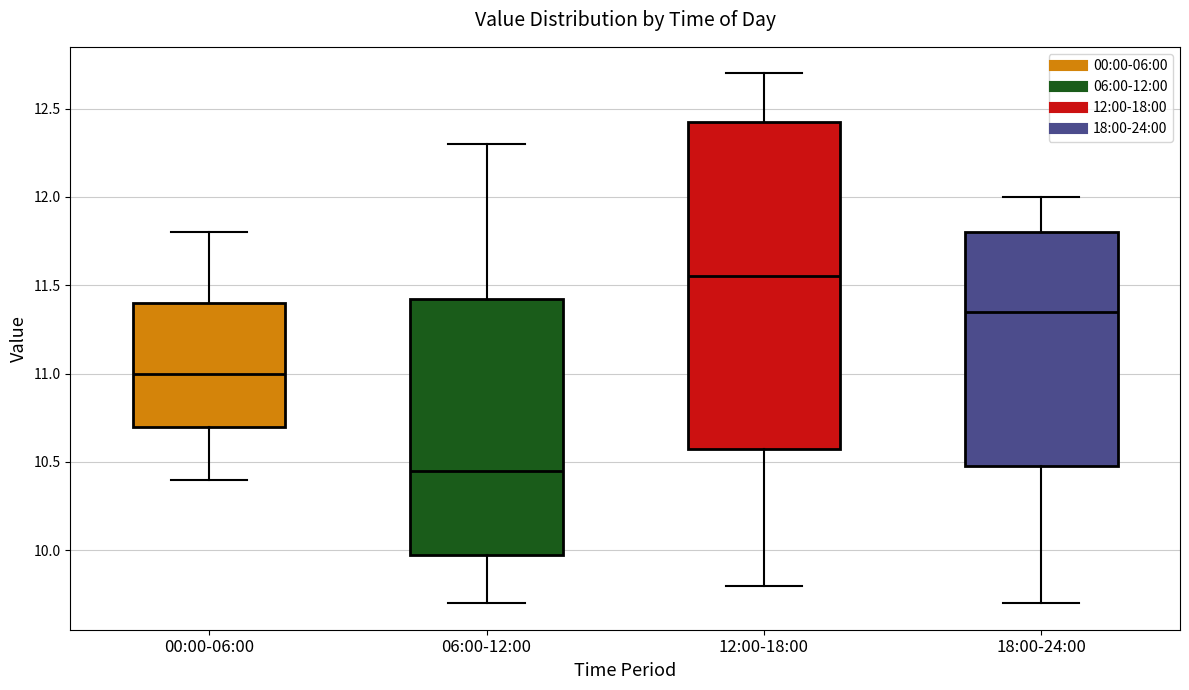

Reading left to right, transcribe this box plot: for each box, give where its median line is, the range the box spans, and where its two whiskers end, as read against the y-axis. The values are not printed on the chart, so give them approximately, as read against the axis.

00:00-06:00: median 11.00, box 10.70 to 11.40, whiskers 10.40 to 11.80
06:00-12:00: median 10.45, box 10.00 to 11.45, whiskers 9.70 to 12.30
12:00-18:00: median 11.55, box 10.60 to 12.45, whiskers 9.80 to 12.70
18:00-24:00: median 11.35, box 10.50 to 11.80, whiskers 9.70 to 12.00